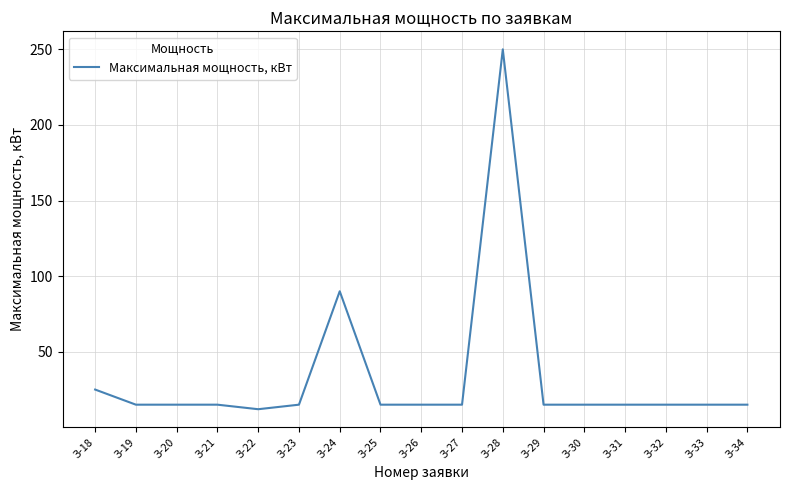

True or false: there are more than 1 points higher than both neighbors.

True